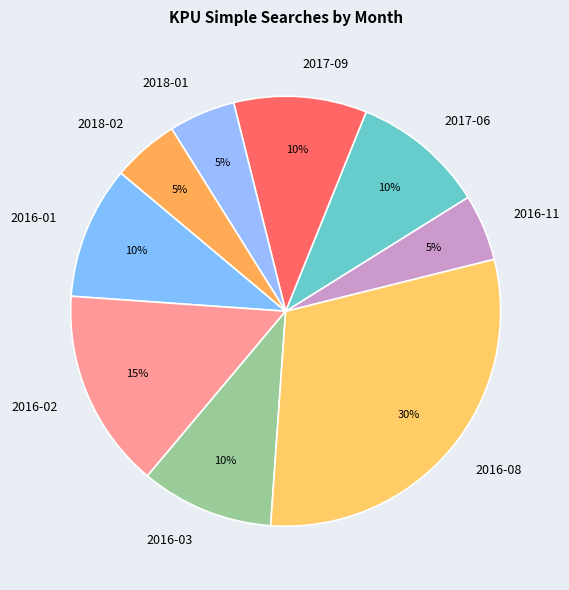

How many slices are in this pie chart?

9